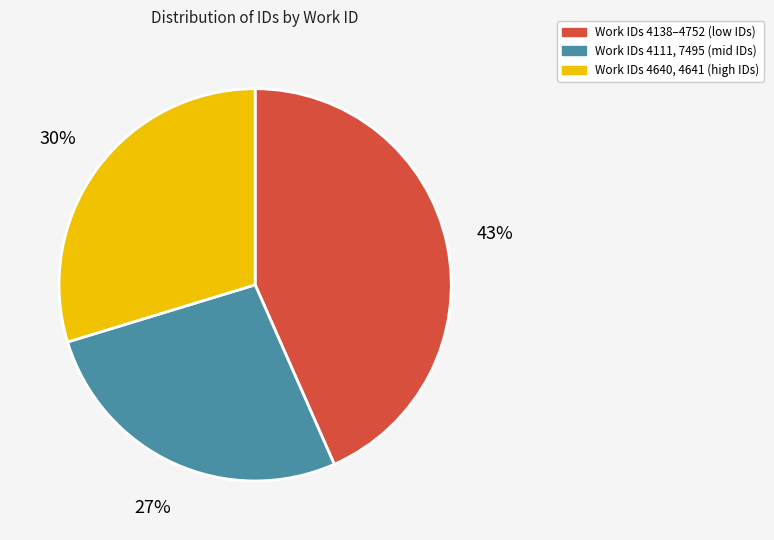

To the nearest percent, what is the difference between the largest and smallest slice percentages?

16%